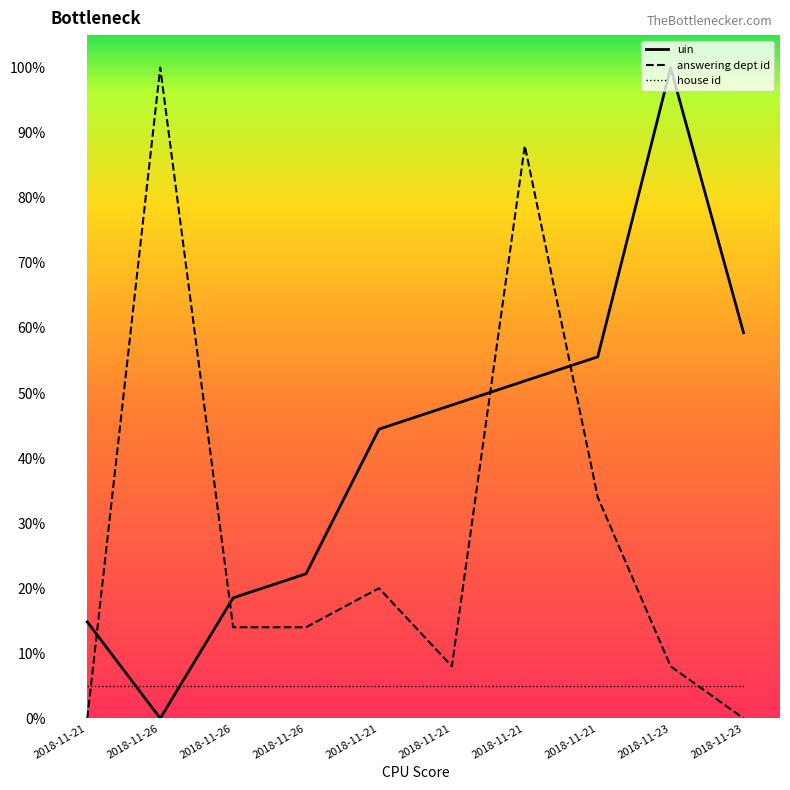

Which series has the widest spread of values?

uin